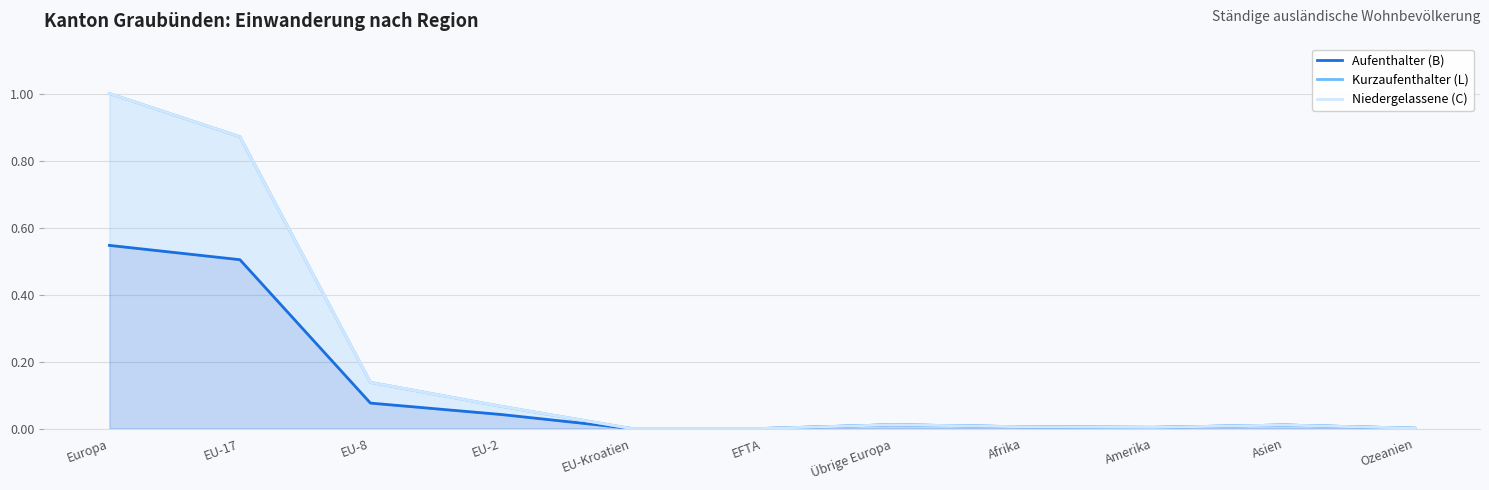

At how many categories does at least one series exceed 0?

9